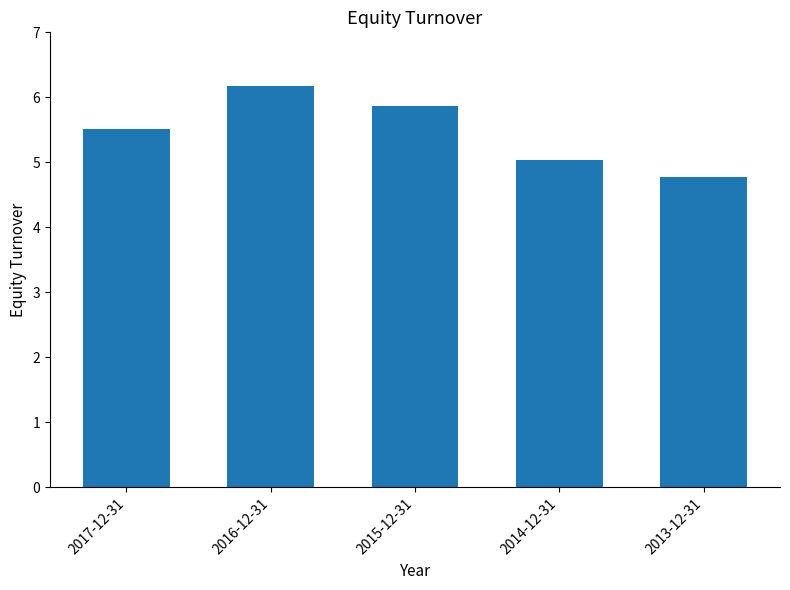

Which has a higher value, 2013-12-31 or 2016-12-31?

2016-12-31